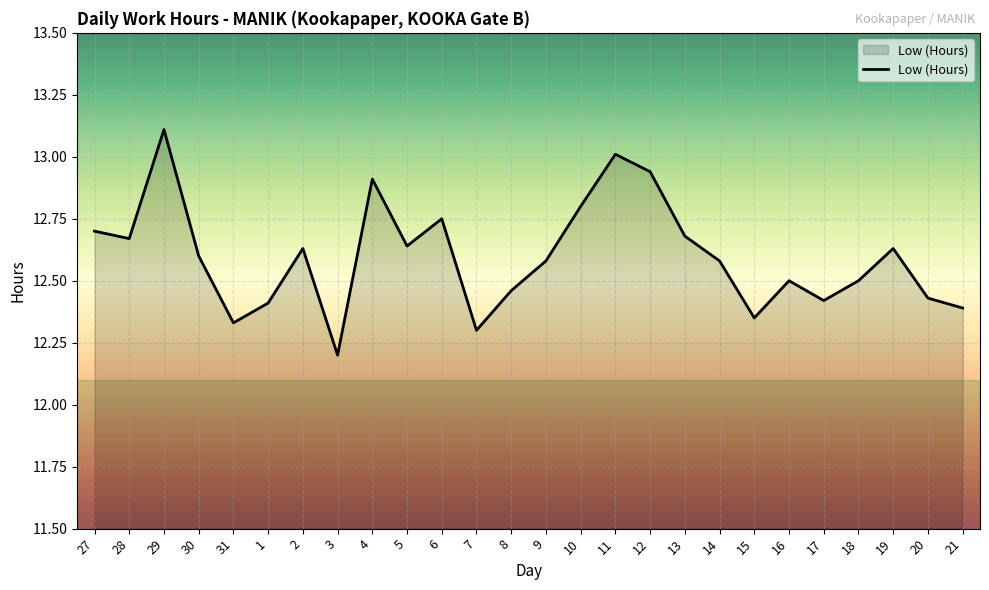

Which has a higher value, 15 or 14?

14